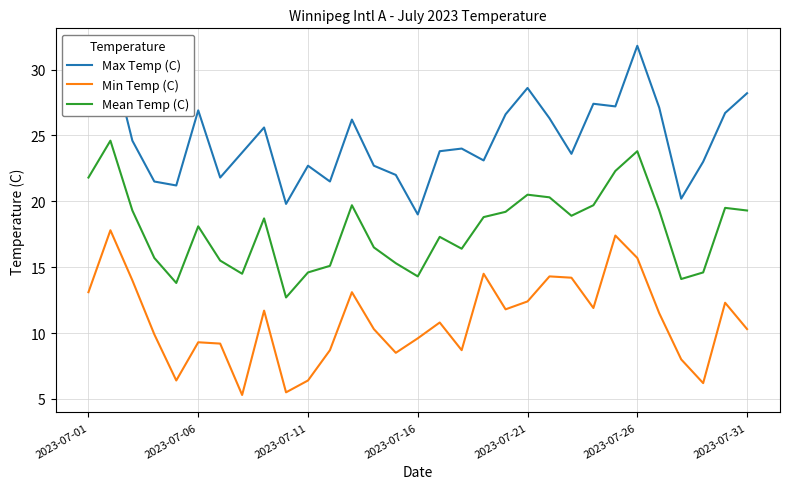

Rank the series by their maximum value, from lowest to highest.

Min Temp (C), Mean Temp (C), Max Temp (C)